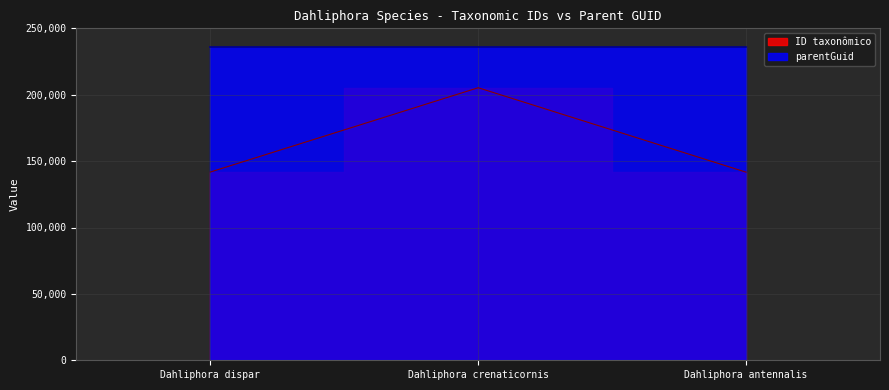

What is the difference between the maximum and minimum values?

63602